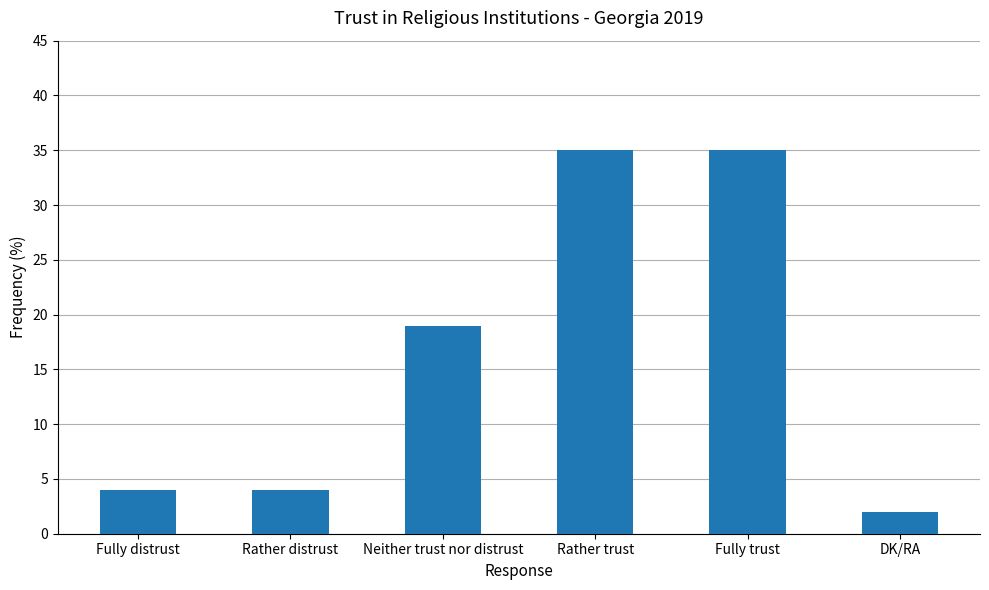

Are the bars grouped side by side (vs. stacked)?

No